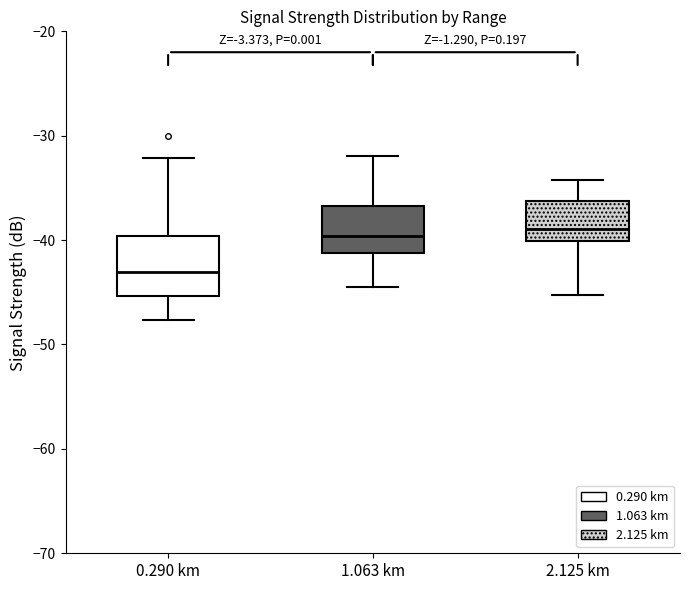

Where is the upper edge of the box for 2.125 km on the y-axis? The values are not printed on the chart, so give them approximately, as read against the axis.

-36